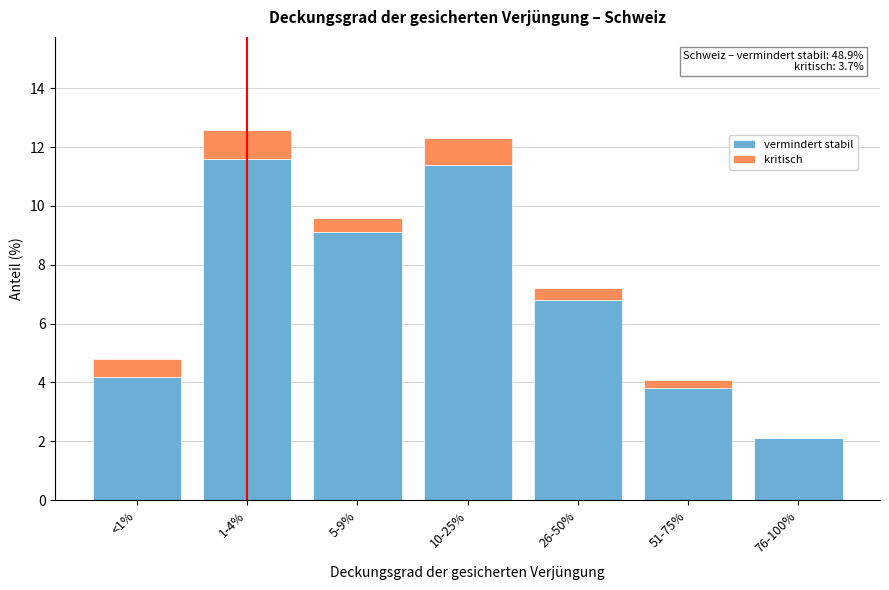

Reading left to right, what are the values for vermindert stabil?

<1%=4.2	1-4%=11.6	5-9%=9.1	10-25%=11.4	26-50%=6.8	51-75%=3.8	76-100%=2.1